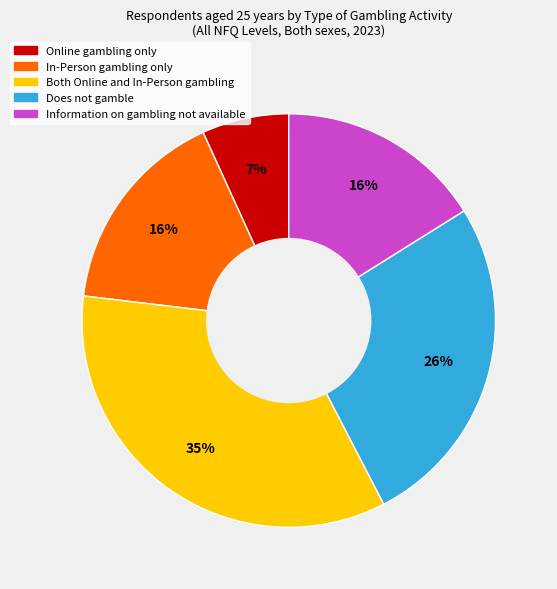

Count the number of slices in the pie.

5